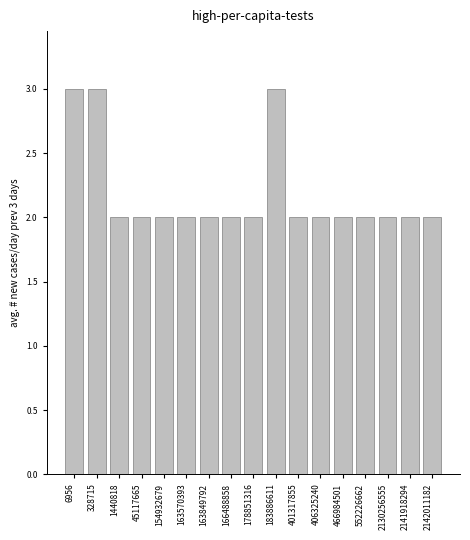

Reading left to right, transcribe all the data shown in this chart.

3	3	2	2	2	2	2	2	2	3	2	2	2	2	2	2	2